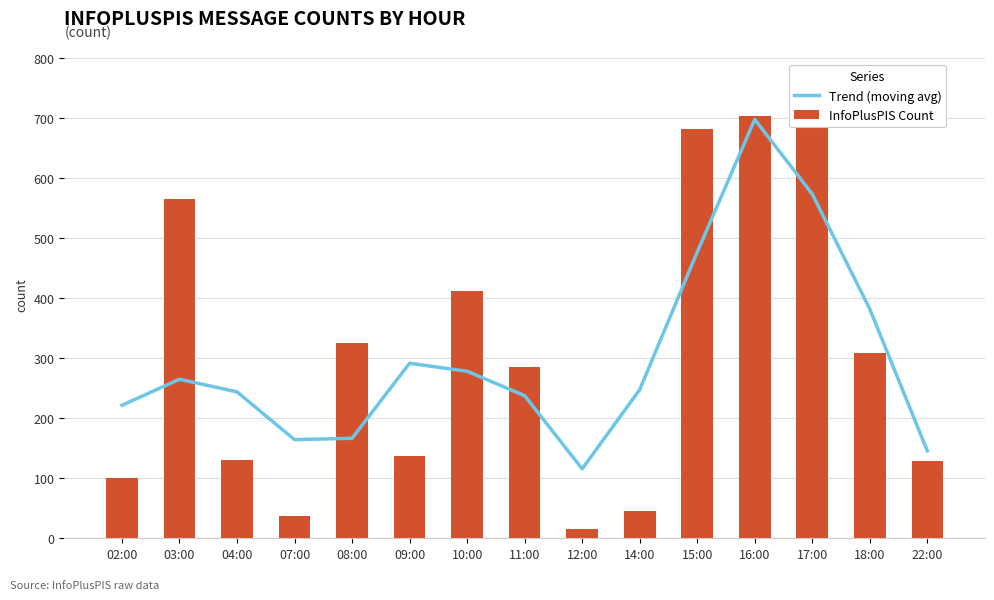

What is the difference between the highest and lowest values at 04:00?

114.0